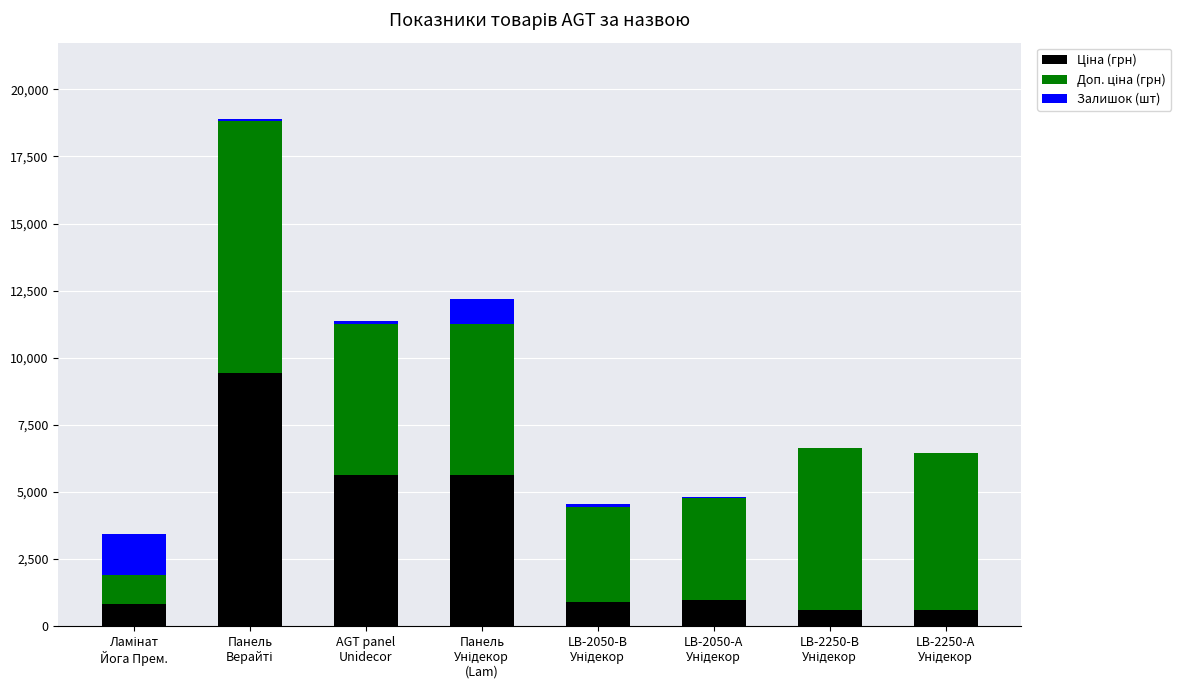

Count the number of categories in the chart.

8